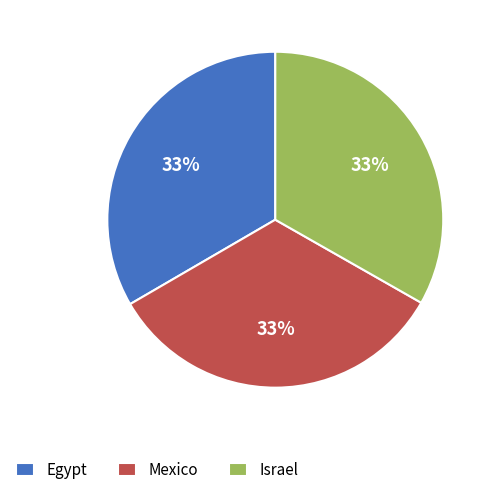

How many segments does this pie chart have?

3